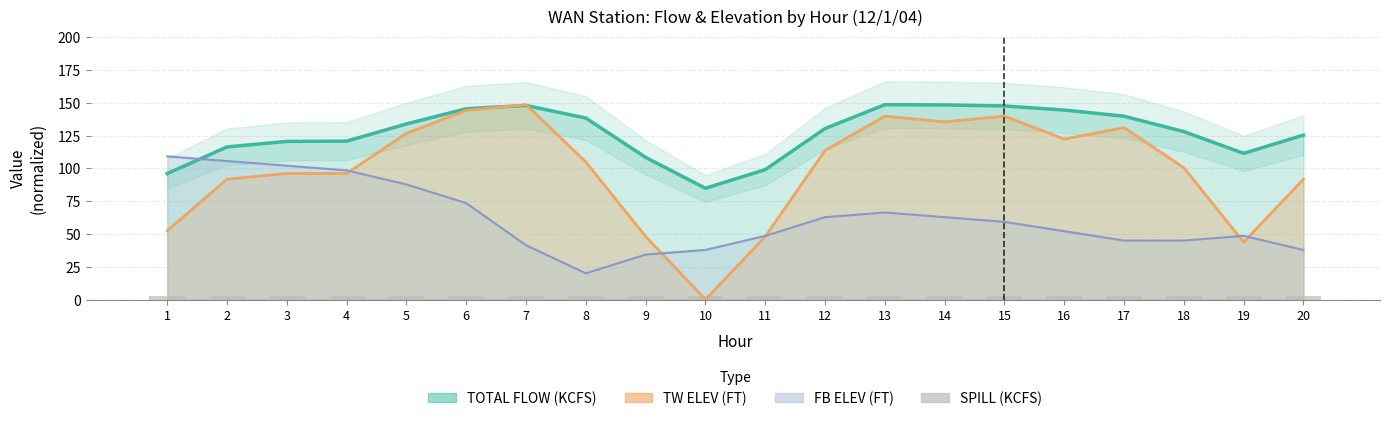

Read the TW ELEV (FT) value at 16.

122.3